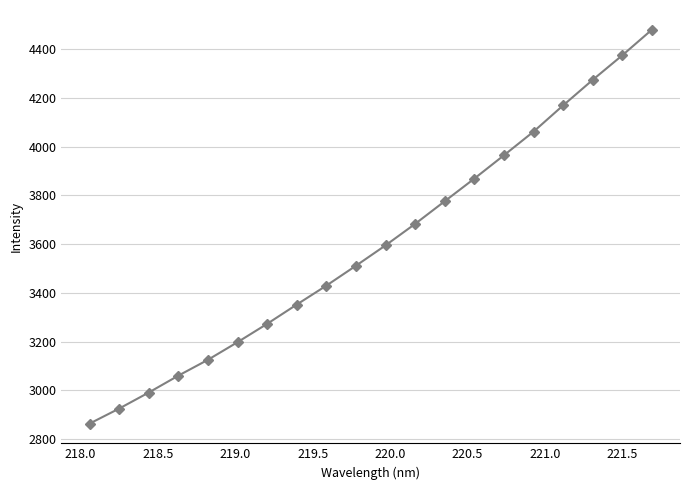

What is the average value?

3599.0